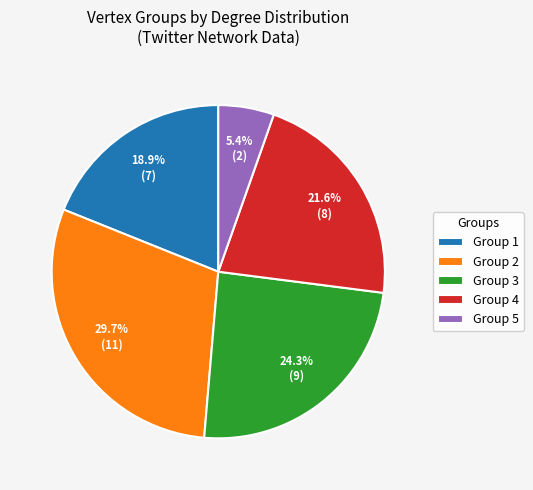

What percentage is the Group 3 slice, to the nearest percent?

24%